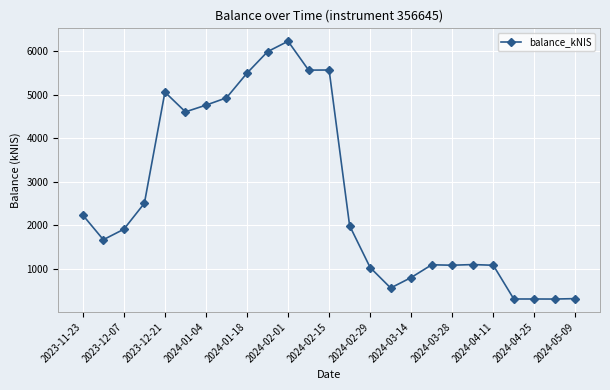

What is the smallest value displayed?

299.4